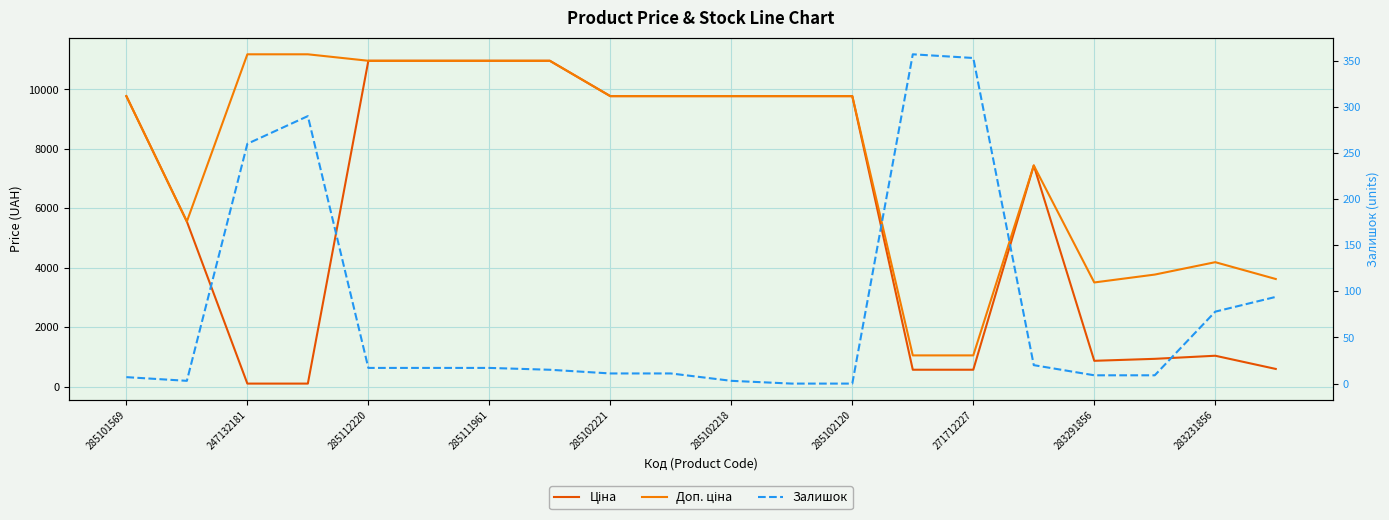

True or false: Залишок and Доп. ціна intersect in this chart.

False